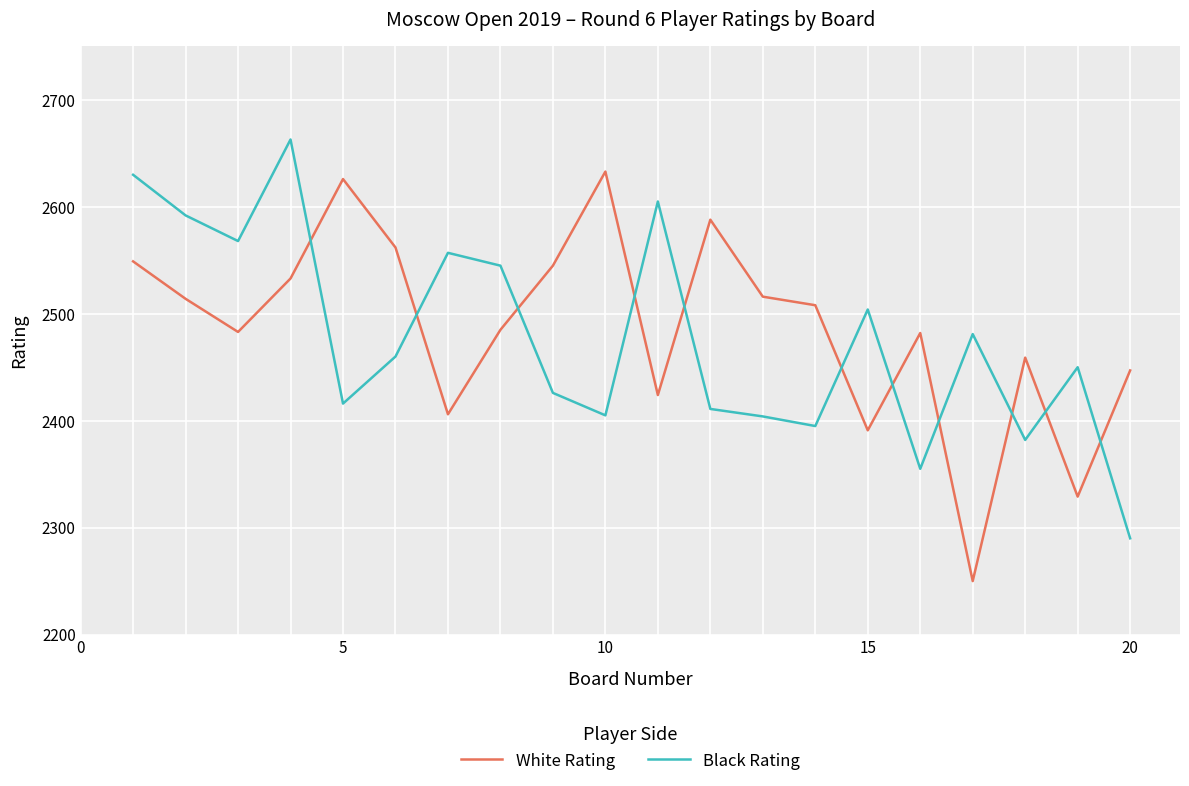

What is the sum of all White Rating values?

49730